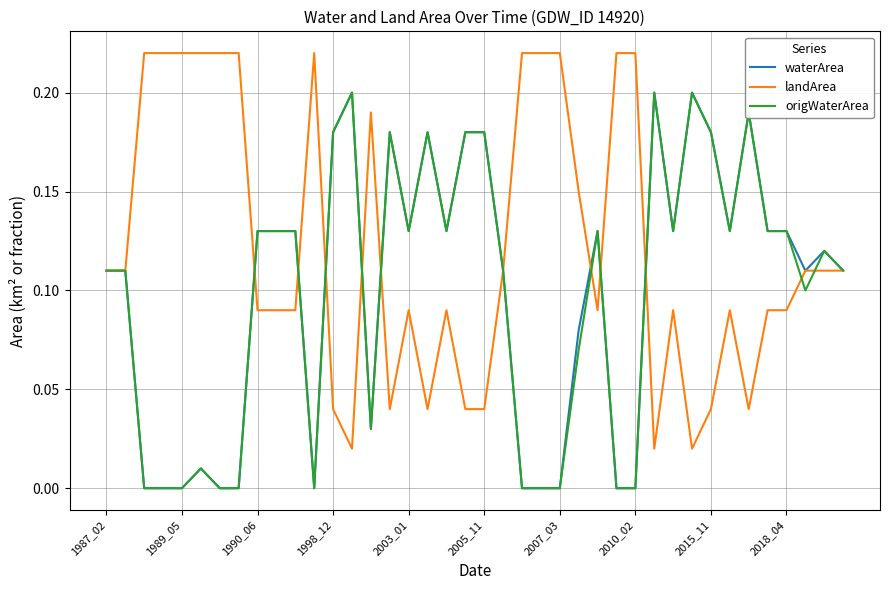

Which series has the largest total across all categories?

landArea